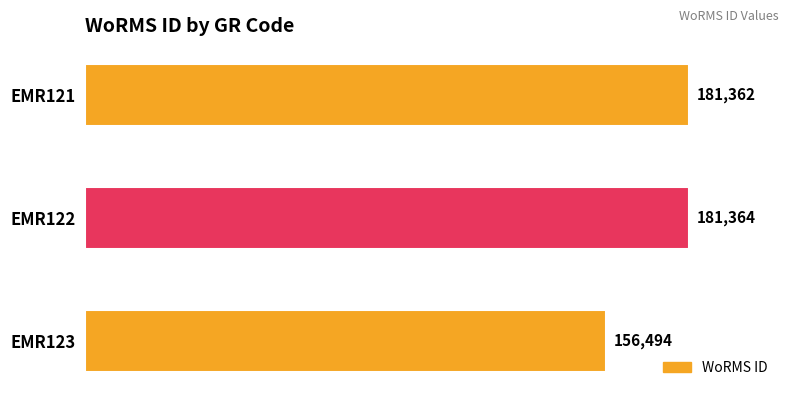

Reading top to bottom, extract all data points from this chart.

181362	181364	156494